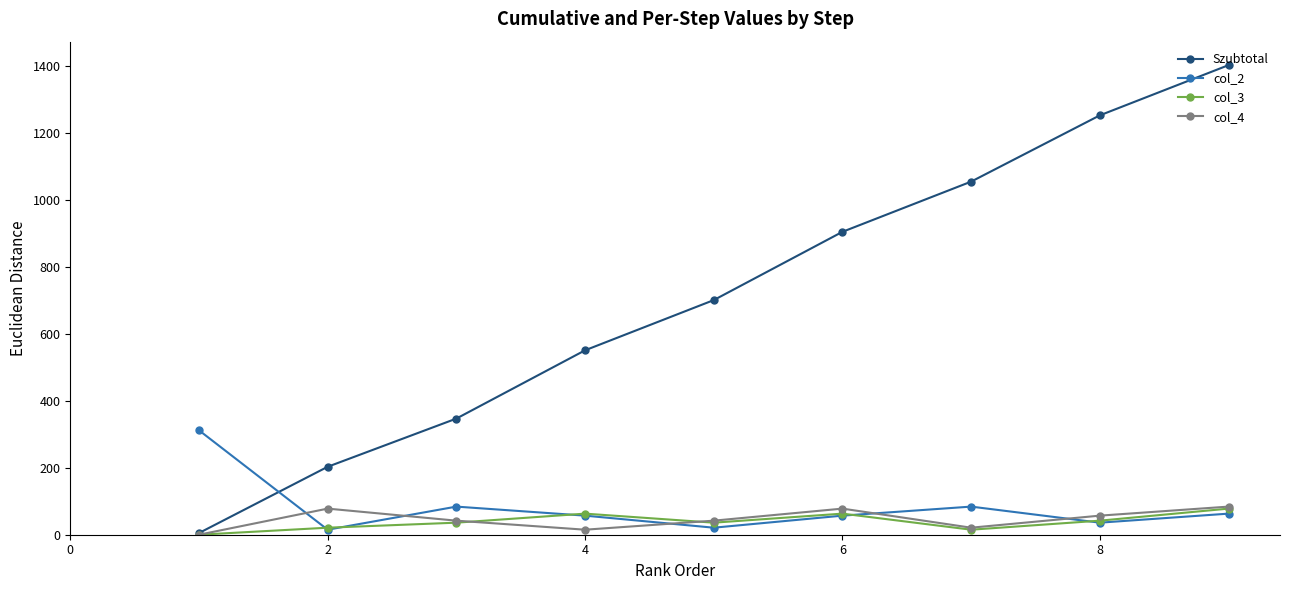

Which series has the largest range (max minus min)?

Szubtotal